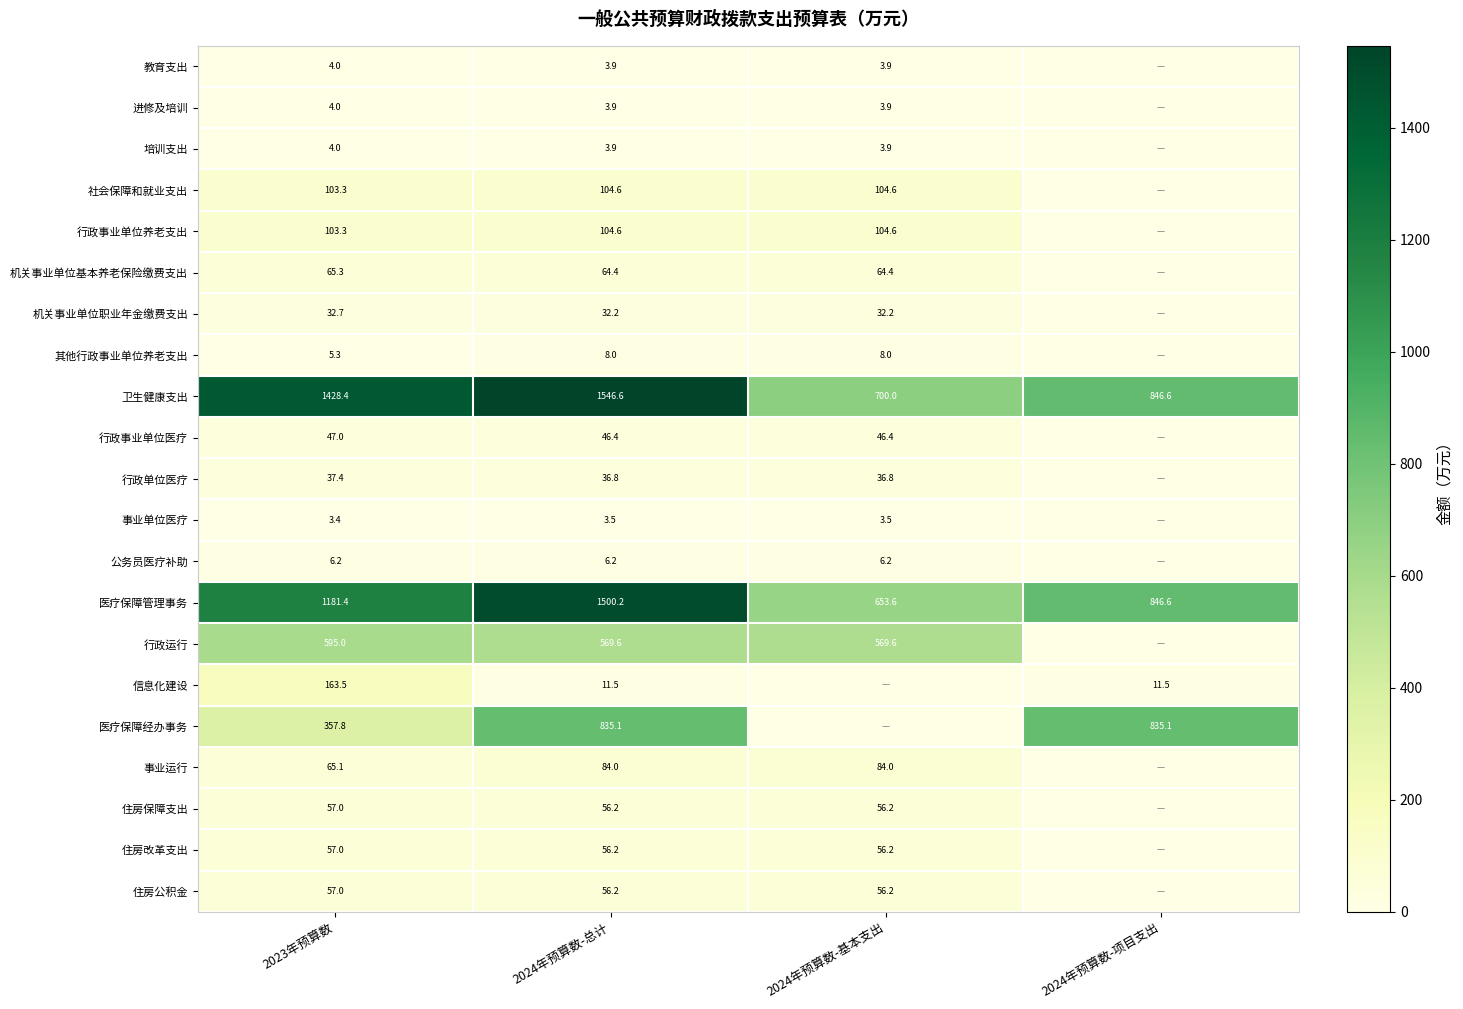

What is the highest value of the 医疗保障管理事务 series?

1500.2